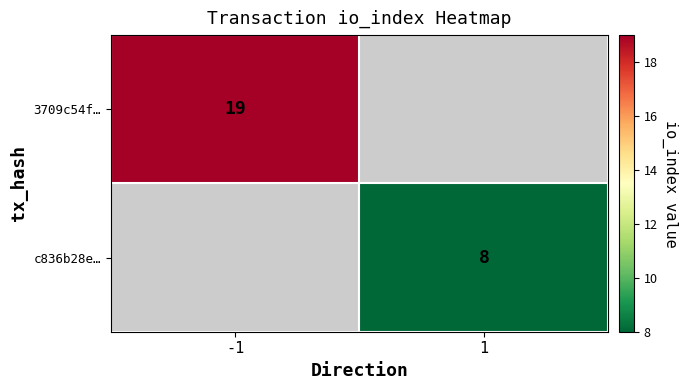

The value of c836b28e… at 1 is 3.2. True or false?

False